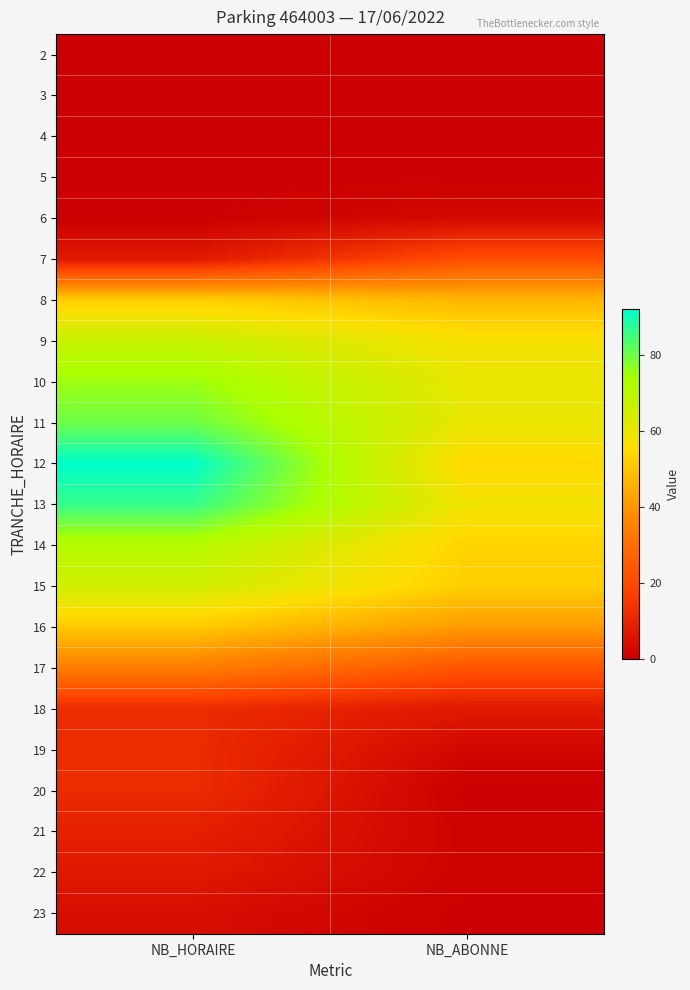

Which category has the lowest value across all series?

NB_HORAIRE